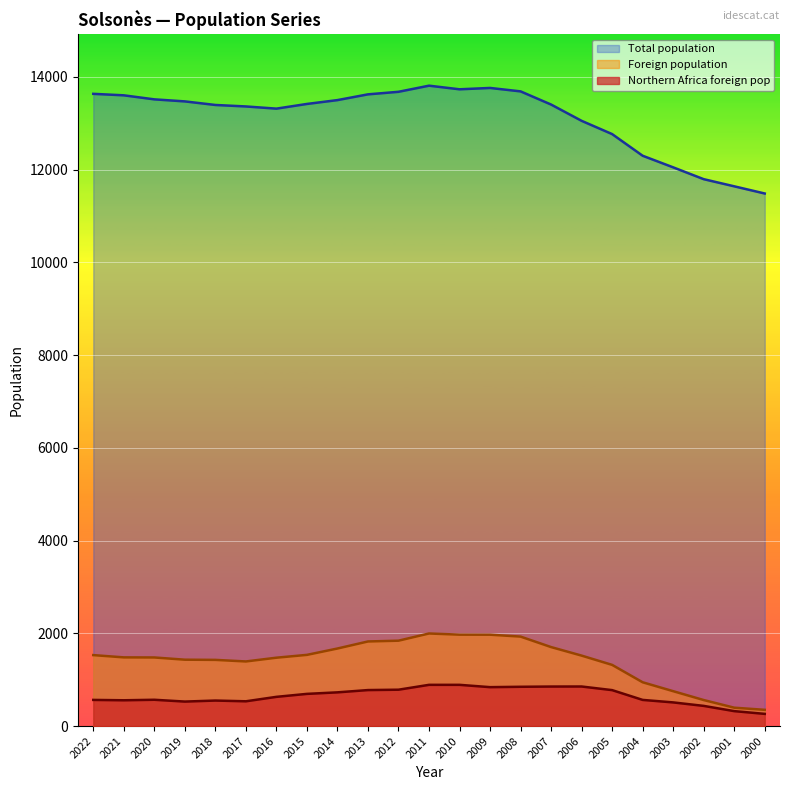

Between 2020 and 2016, which is larger?

2020